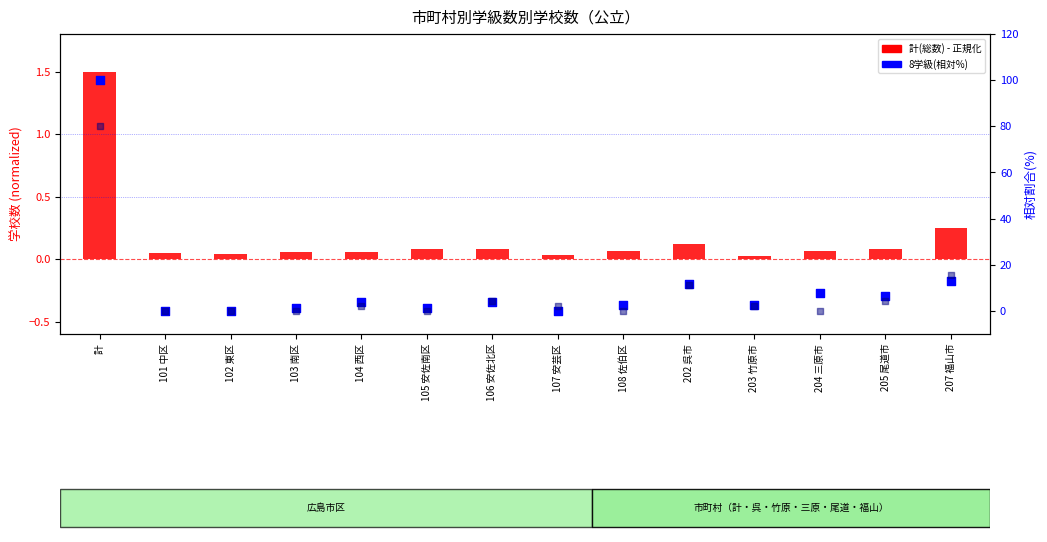

Which series reaches the maximum Y coordinate?

8学級(相対)